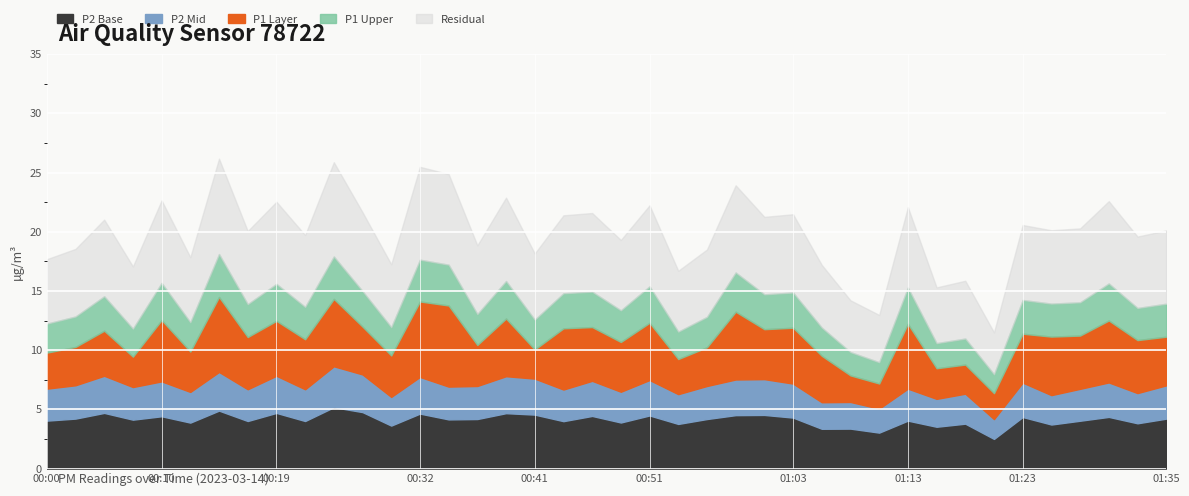

What is the highest value of the P2 Base series?

5.2